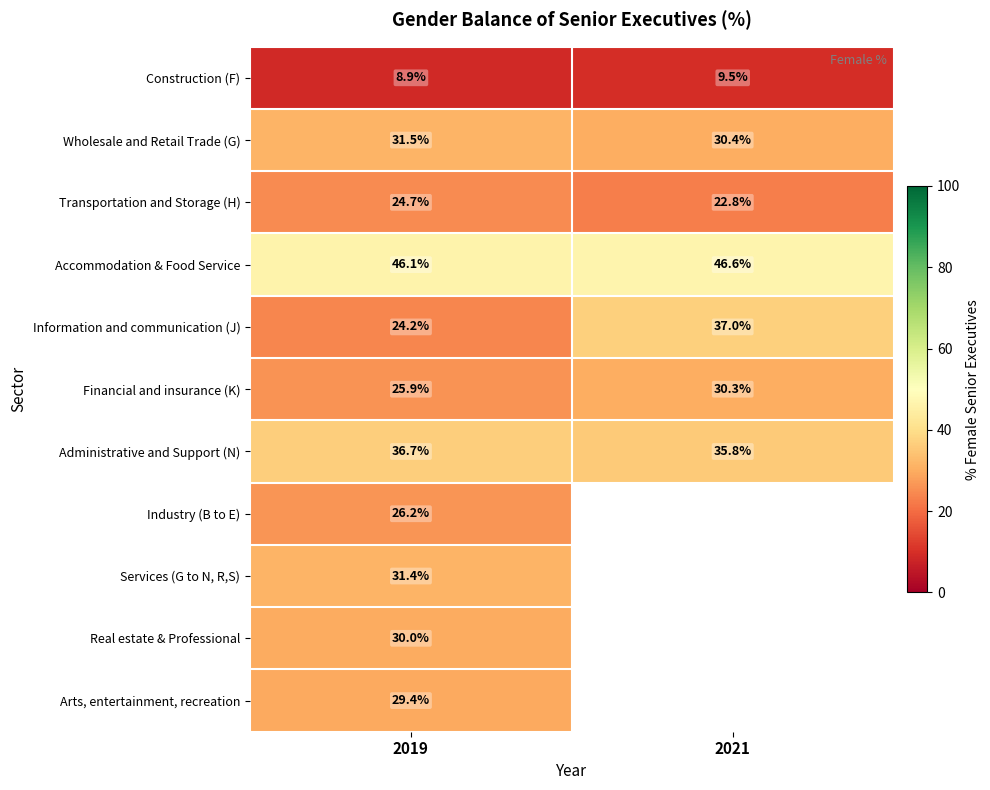

At which label is Administrative and Support (N) closest to 36?

2021